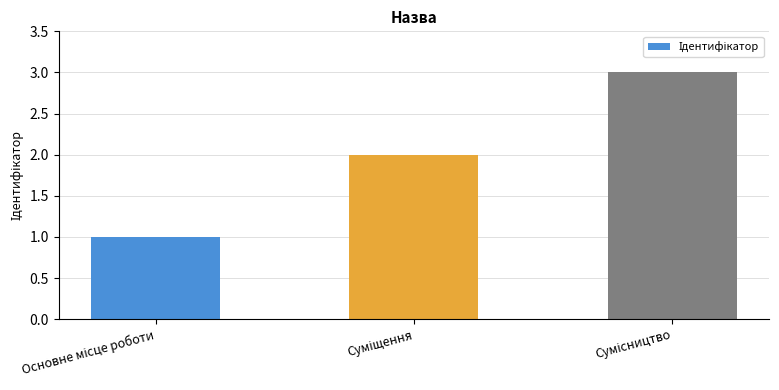

What is the maximum value shown in the chart?

3